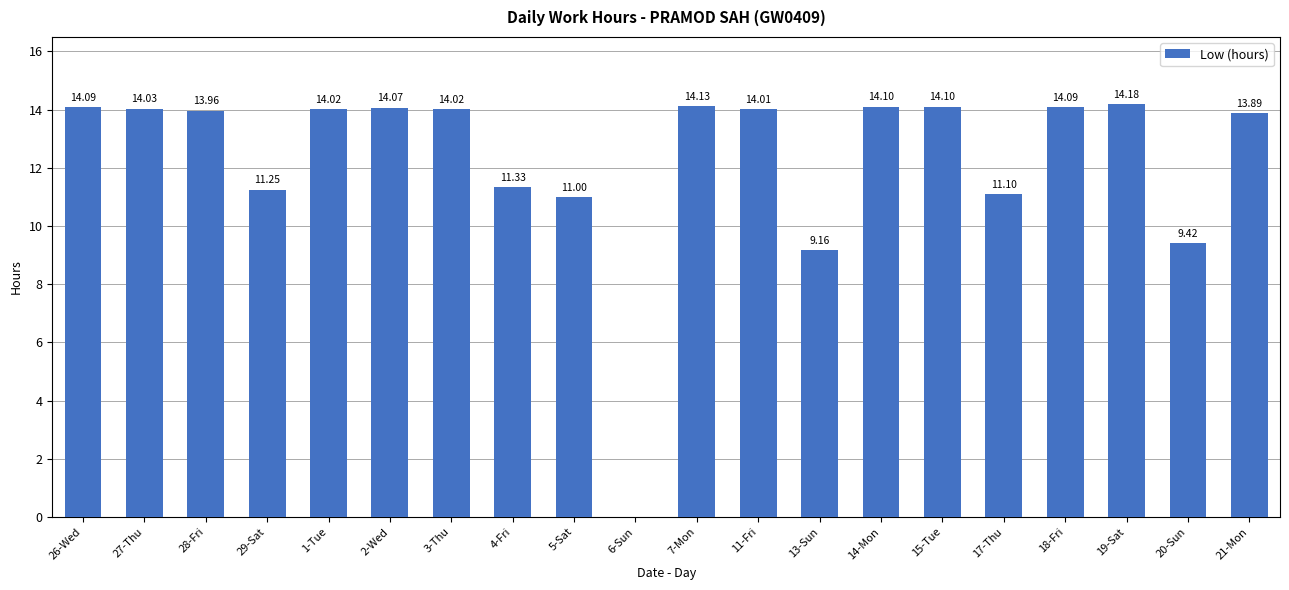

What is the average value?

12.3